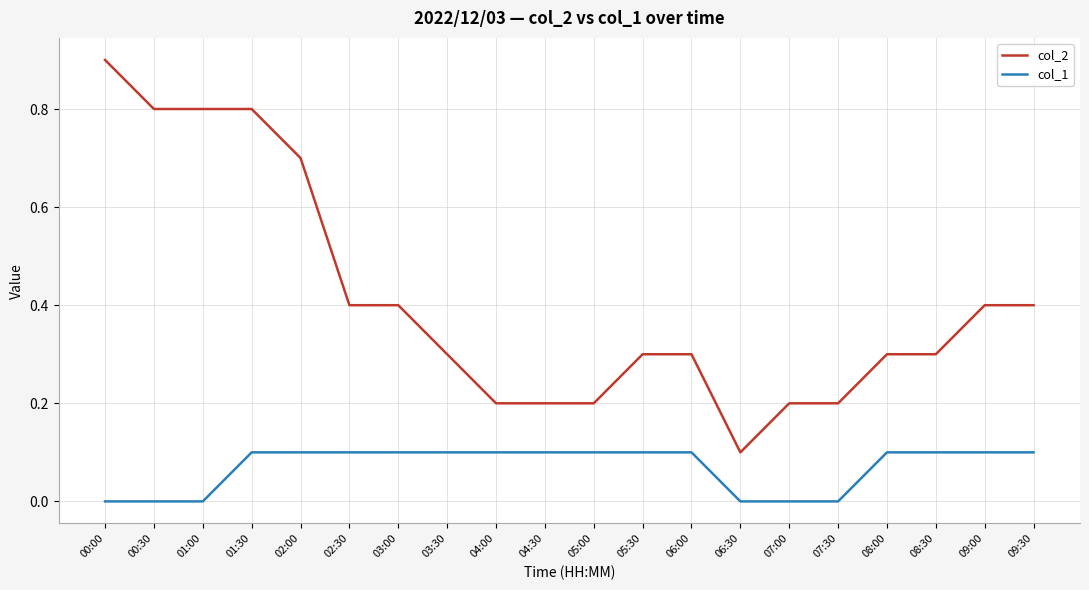

Which series has the largest range (max minus min)?

col_2